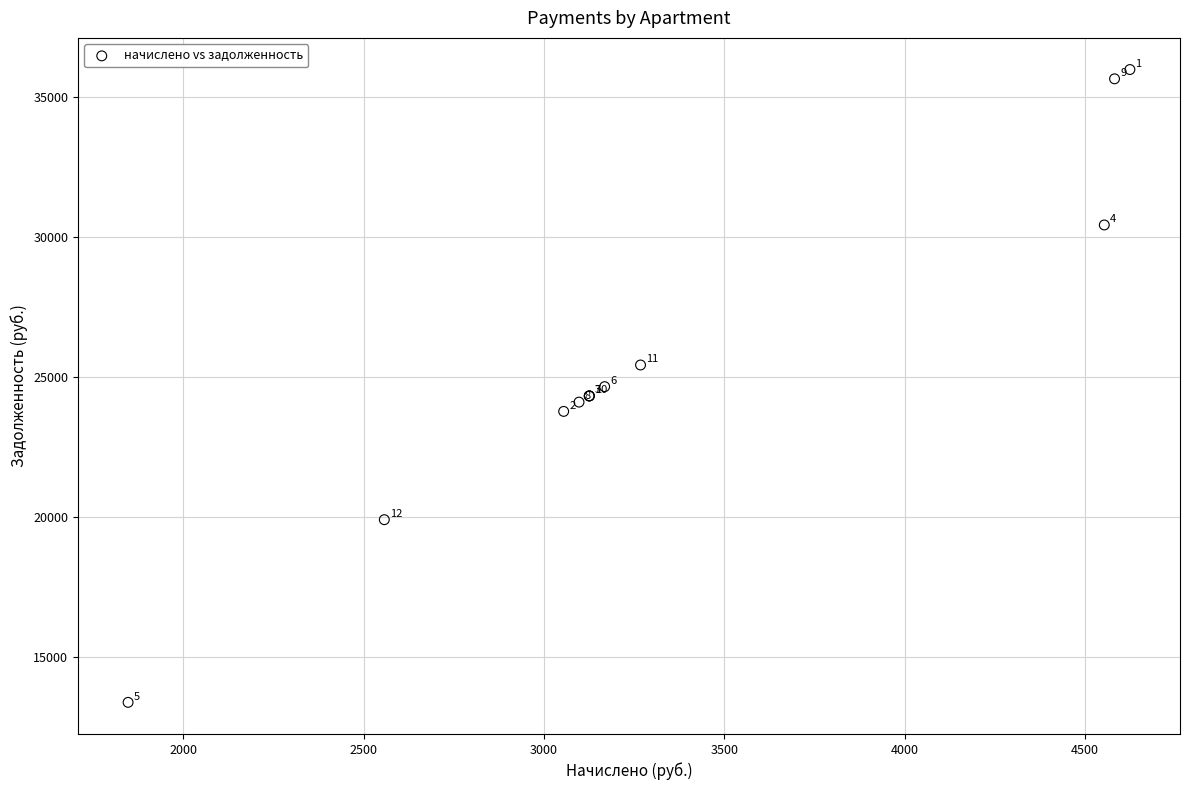

What Y value in the scatter plot is closest to 24670?

24645.9